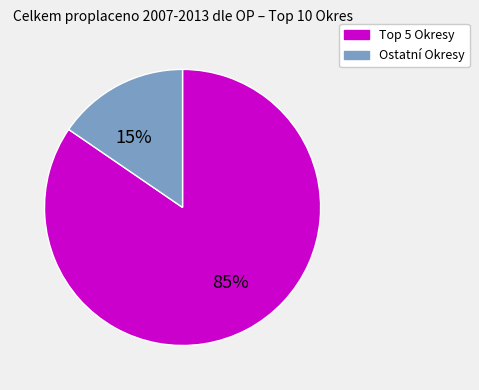

To the nearest percent, what is the average slice percentage?

50%